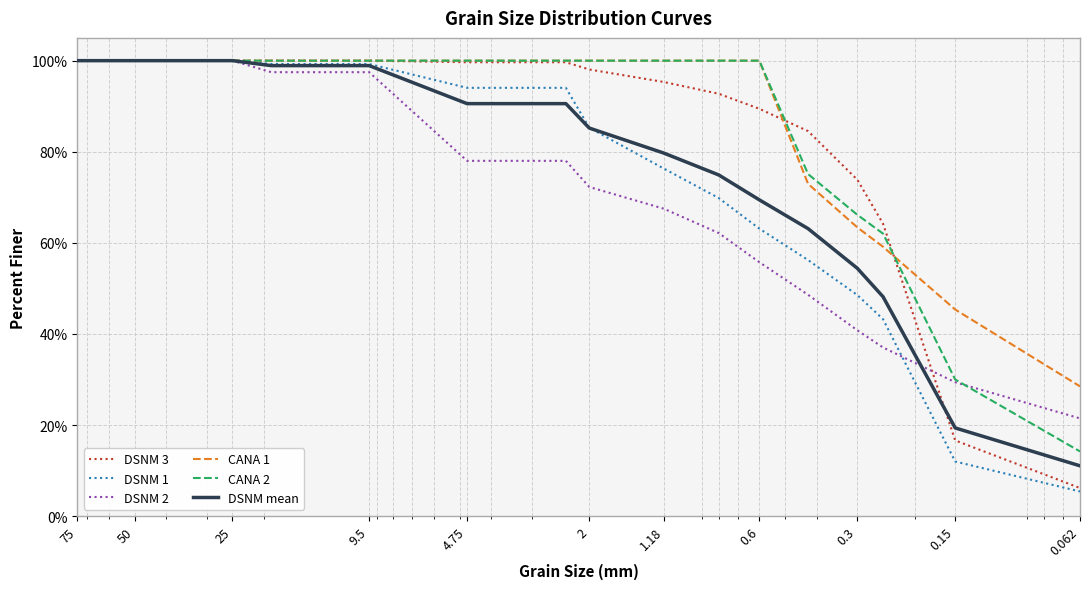

True or false: DSNM 3 has a value of 1.0 at 0.3.

False